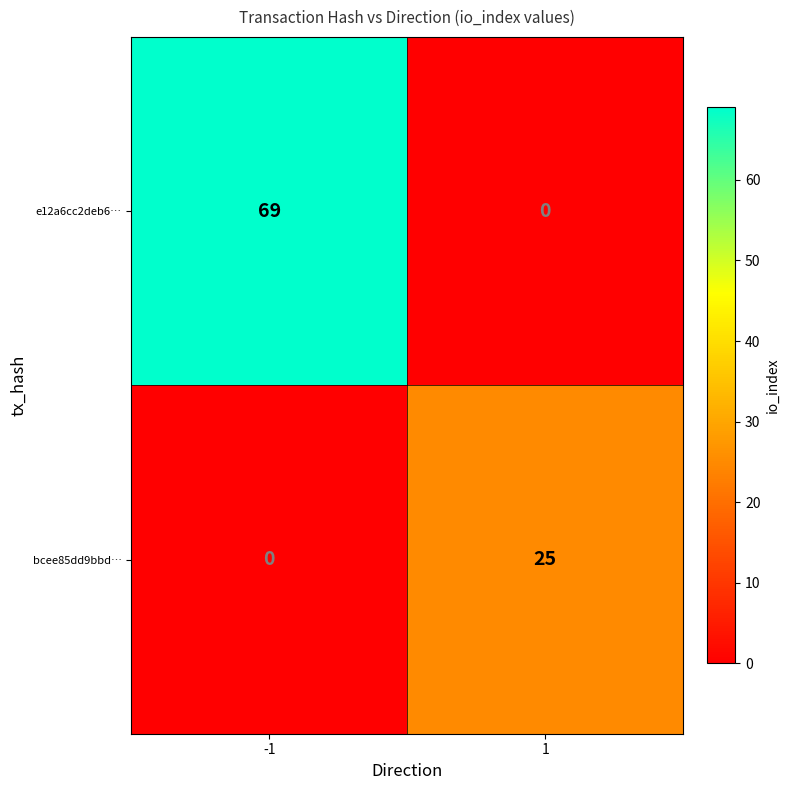

Which series has the largest range (max minus min)?

e12a6cc2deb6…